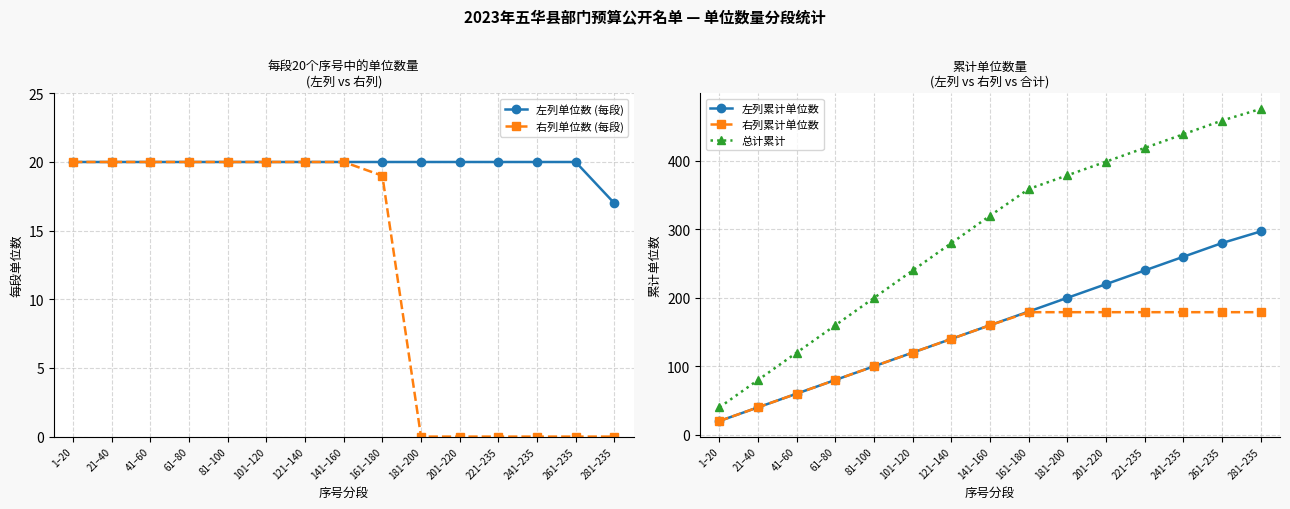

At which category is the sum across all series the highest?

281–235